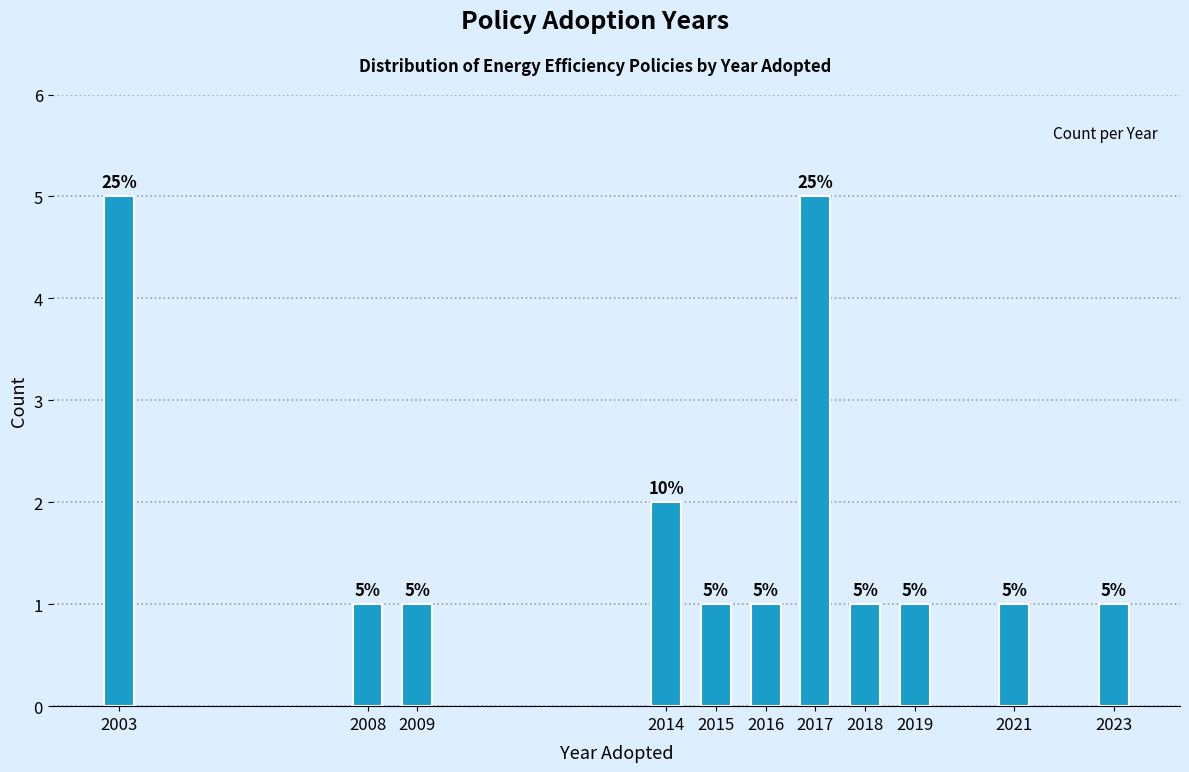

Reading left to right, list all the values displayed in this chart.

5	1	1	2	1	1	5	1	1	1	1